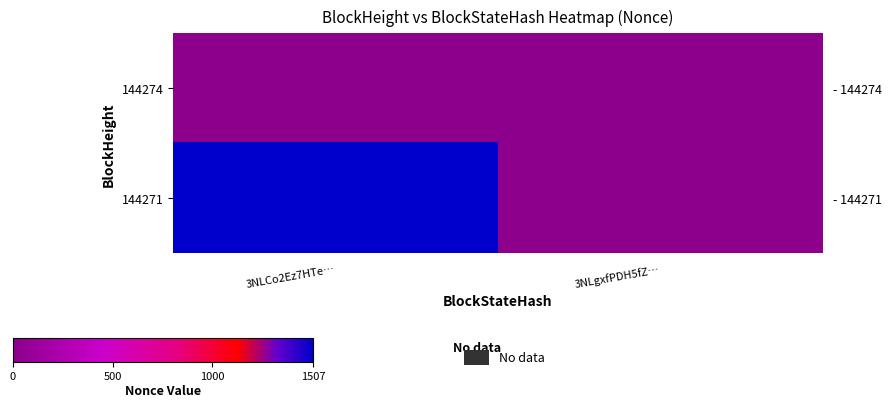

List the labels in order of 144274 value, smallest first.

3NLCo2Ez7HTe…, 3NLgxfPDH5fZ…